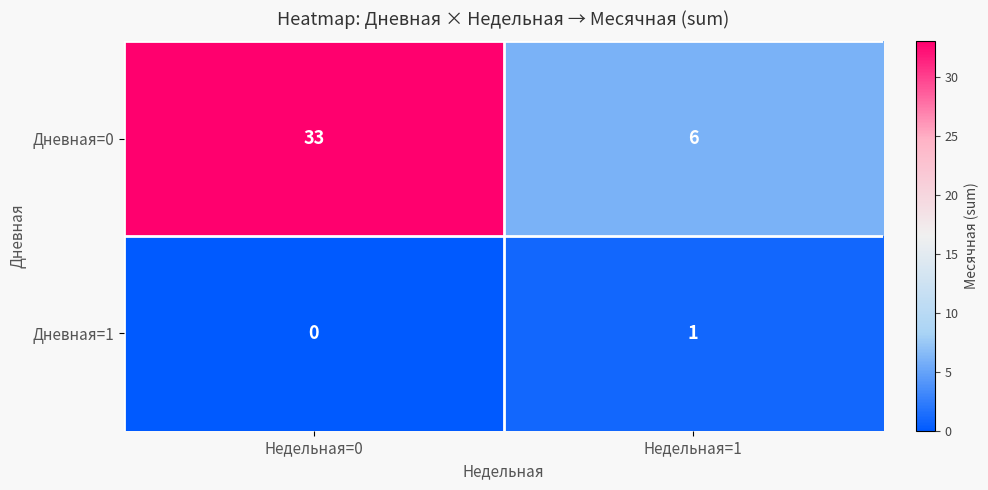

At how many categories does at least one series exceed 5?

2